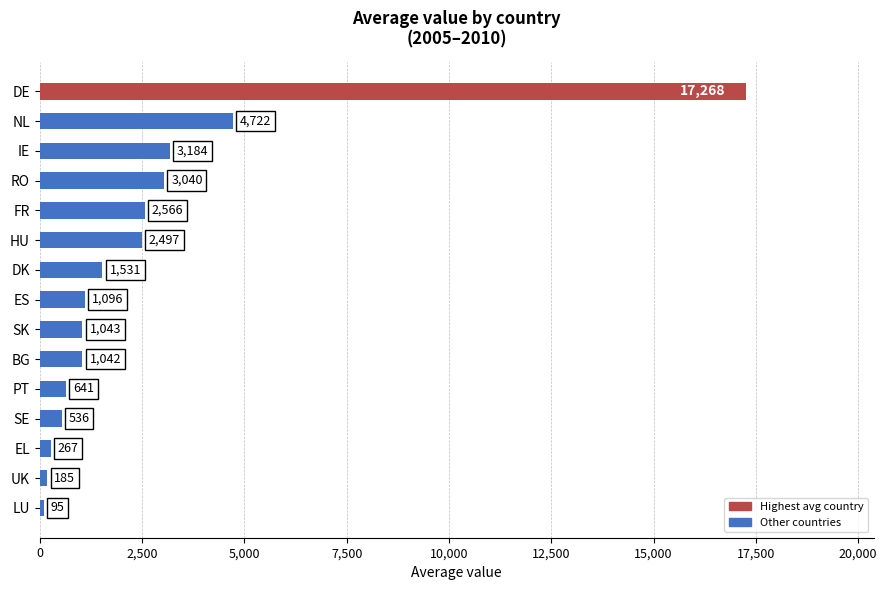

What is the average value?

2647.5